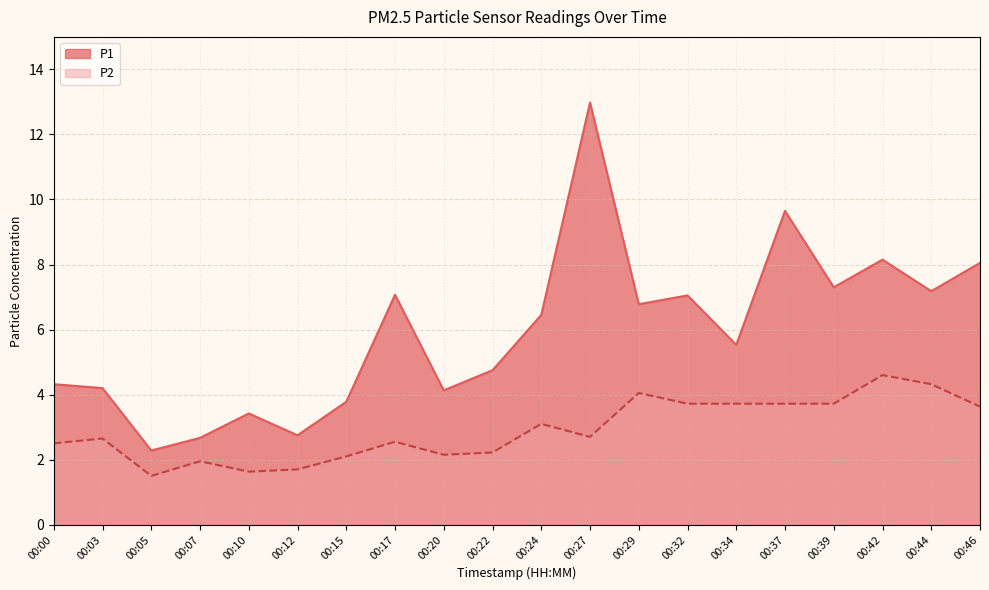

Rank the series at 00:00 from highest to lowest value.

P1, P2